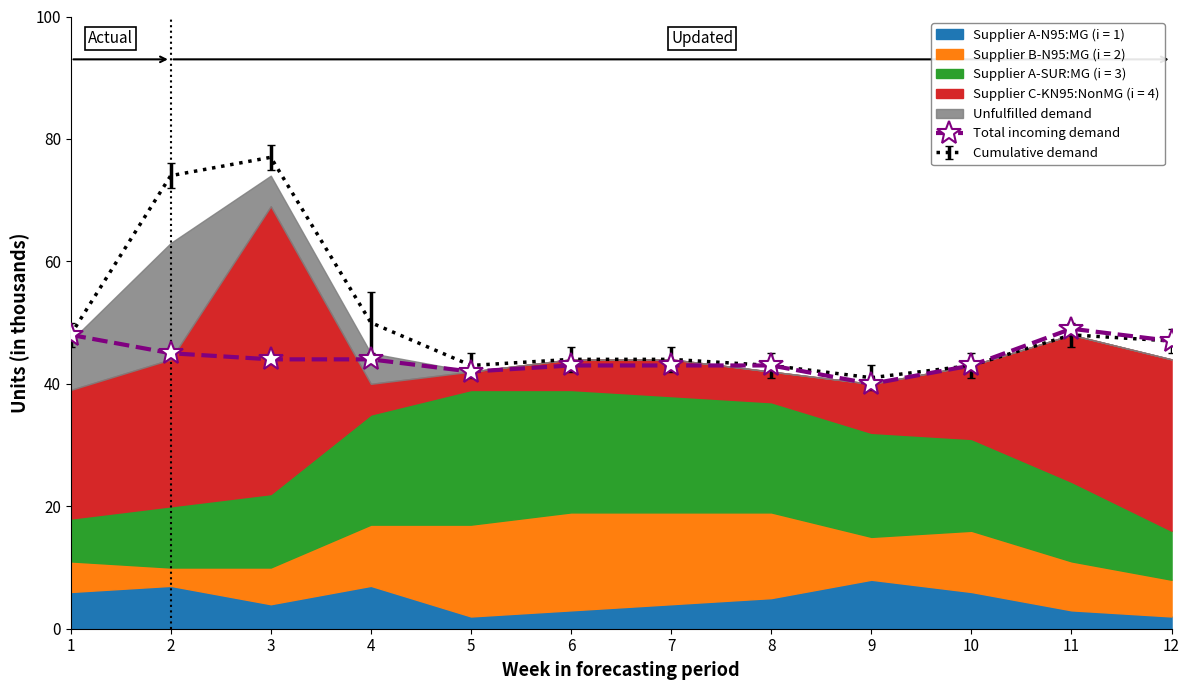

What is the difference between the values at 5 and 4?

2